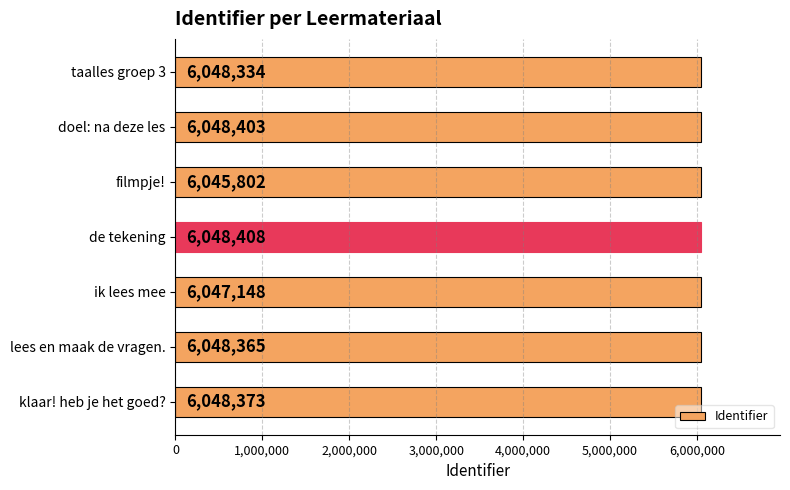

Reading top to bottom, extract all data points from this chart.

6048334	6048403	6045802	6048408	6047148	6048365	6048373